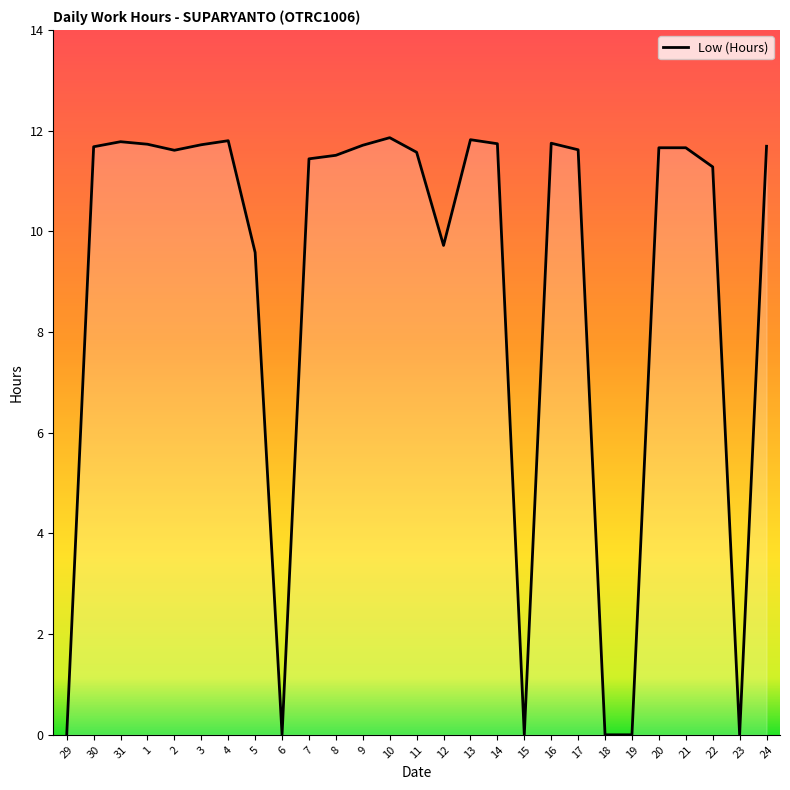

The chart shows a value of -7.3 at 19. True or false?

False